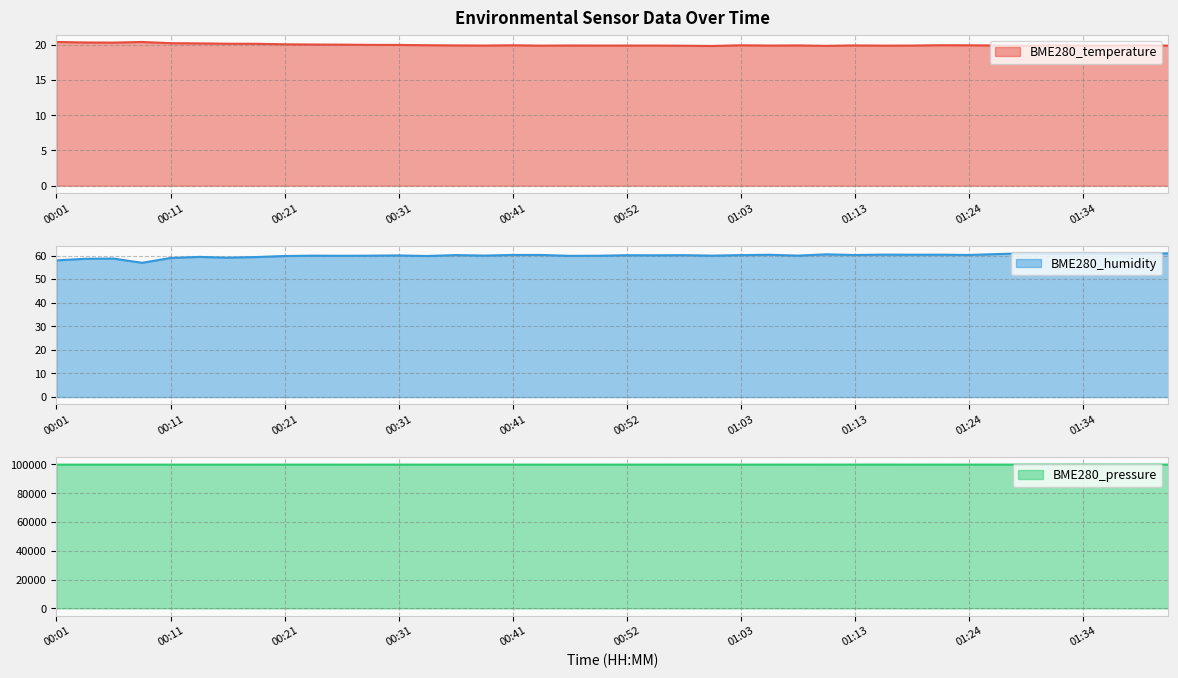

Reading right to left, what are all the values shown in this chart?

BME280_temperature: 01:42=19.9	01:40=19.9	01:37=19.9	01:34=19.9	01:32=19.9	01:29=19.9	01:26=19.9	01:24=19.9	01:21=19.9	01:18=19.9	01:16=19.9	01:13=19.9	01:10=19.8	01:08=19.9	01:05=19.9	01:03=19.9	01:00=19.8	00:57=19.9	00:55=19.9	00:52=19.9	00:49=19.9	00:46=19.9	00:43=19.9	00:41=19.9	00:38=19.9	00:35=19.9	00:33=19.9	00:31=20.0	00:28=20.0	00:26=20.0	00:23=20.0	00:21=20.1	00:18=20.1	00:16=20.1	00:13=20.2	00:11=20.2	00:08=20.4	00:06=20.3	00:03=20.3	00:01=20.4
BME280_humidity: 01:42=60.9	01:40=60.7	01:37=60.7	01:34=60.9	01:32=60.7	01:29=61.0	01:26=60.6	01:24=60.2	01:21=60.4	01:18=60.4	01:16=60.4	01:13=60.2	01:10=60.5	01:08=60.0	01:05=60.3	01:03=60.2	01:00=60.0	00:57=60.2	00:55=60.1	00:52=60.1	00:49=59.9	00:46=59.9	00:43=60.2	00:41=60.2	00:38=60.0	00:35=60.2	00:33=59.8	00:31=60.0	00:28=60.0	00:26=59.9	00:23=60.0	00:21=59.8	00:18=59.4	00:16=59.1	00:13=59.4	00:11=59.0	00:08=56.9	00:06=58.7	00:03=58.6	00:01=58.0
BME280_pressure: 01:42=99899.8	01:40=99894.8	01:37=99892.4	01:34=99900.7	01:32=99900.2	01:29=99891.9	01:26=99892.4	01:24=99893.9	01:21=99895.6	01:18=99890.7	01:16=99899.8	01:13=99895.9	01:10=99889.3	01:08=99886.0	01:05=99885.2	01:03=99885.8	01:00=99885.1	00:57=99884.6	00:55=99888.0	00:52=99882.6	00:49=99882.6	00:46=99872.6	00:43=99872.8	00:41=99875.8	00:38=99874.4	00:35=99877.8	00:33=99871.2	00:31=99877.2	00:28=99874.3	00:26=99873.1	00:23=99876.5	00:21=99878.9	00:18=99871.8	00:16=99871.7	00:13=99863.1	00:11=99868.1	00:08=99867.2	00:06=99873.6	00:03=99864.2	00:01=99867.2